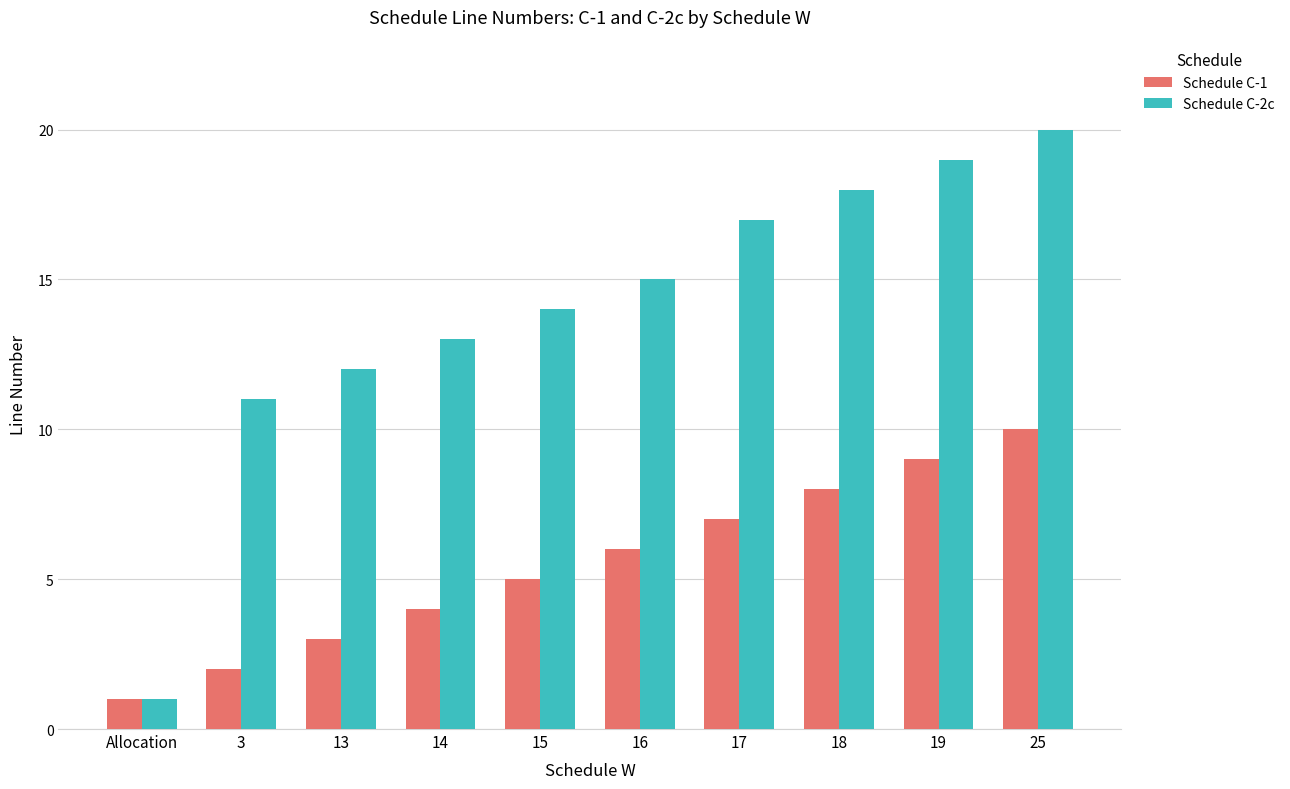

The value of Schedule C-1 at 18 is 12. True or false?

False